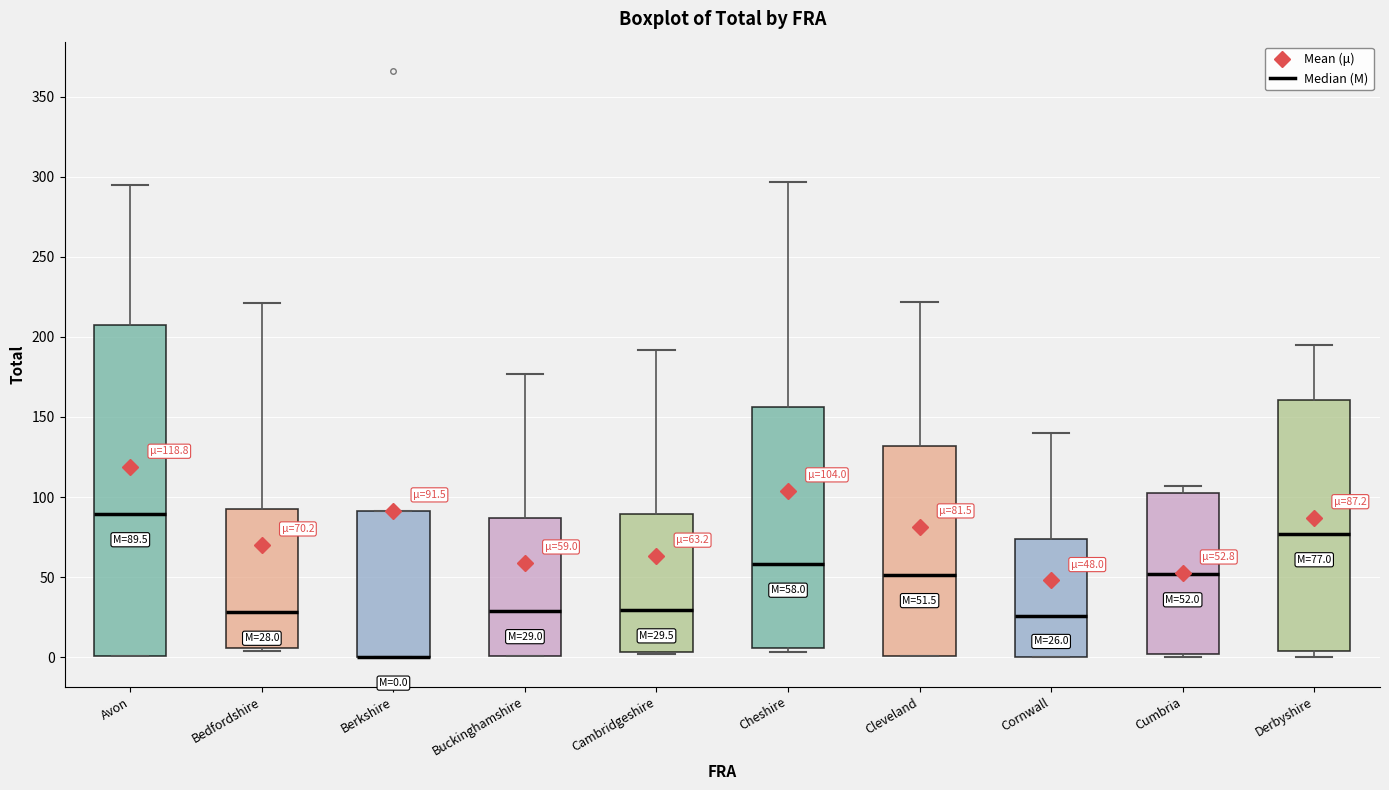

Comparing the boxes themselves (not the whiskers), which one is the tallest?

Avon